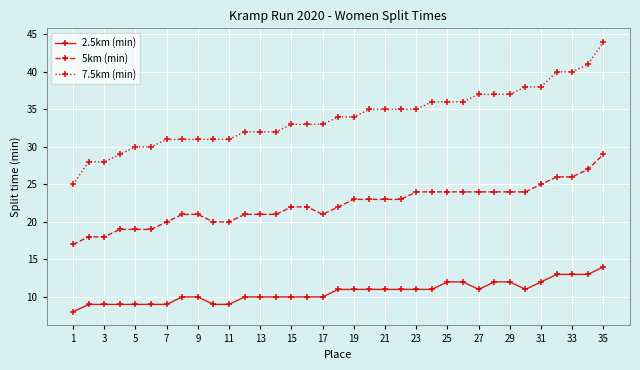

Reading left to right, transcribe all the data shown in this chart.

2.5km (min): 8	9	9	9	9	9	9	10	10	9	9	10	10	10	10	10	10	11	11	11	11	11	11	11	12	12	11	12	12	11	12	13	13	13	14
5km (min): 17	18	18	19	19	19	20	21	21	20	20	21	21	21	22	22	21	22	23	23	23	23	24	24	24	24	24	24	24	24	25	26	26	27	29
7.5km (min): 25	28	28	29	30	30	31	31	31	31	31	32	32	32	33	33	33	34	34	35	35	35	35	36	36	36	37	37	37	38	38	40	40	41	44